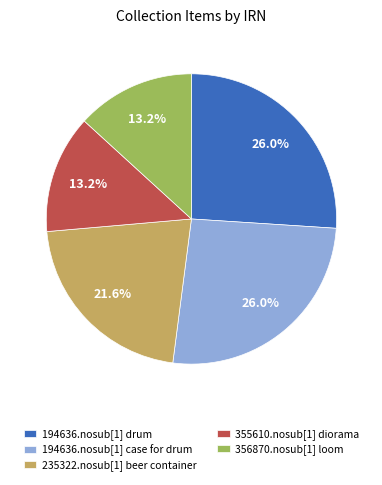

How many slices are in this pie chart?

5